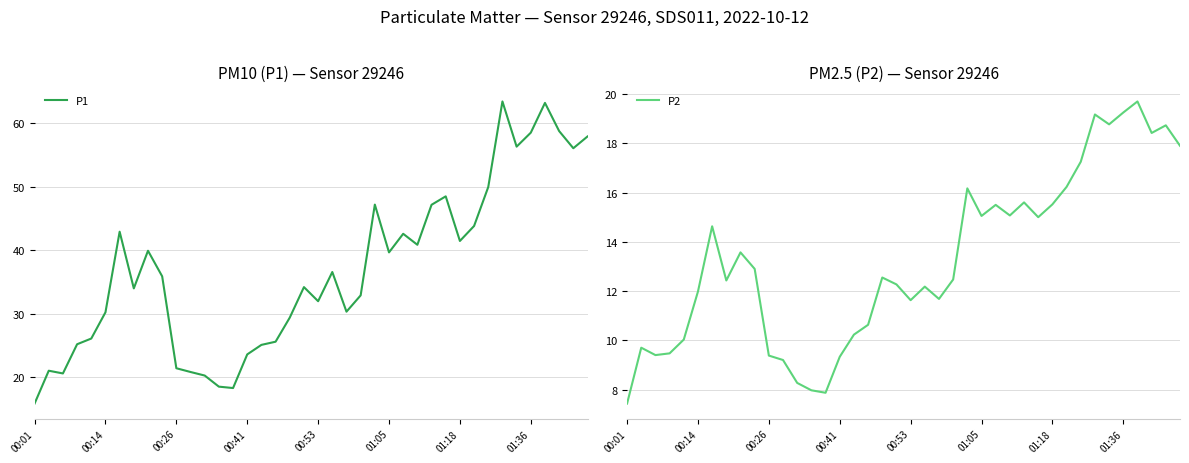

Which series has the largest total across all categories?

P1